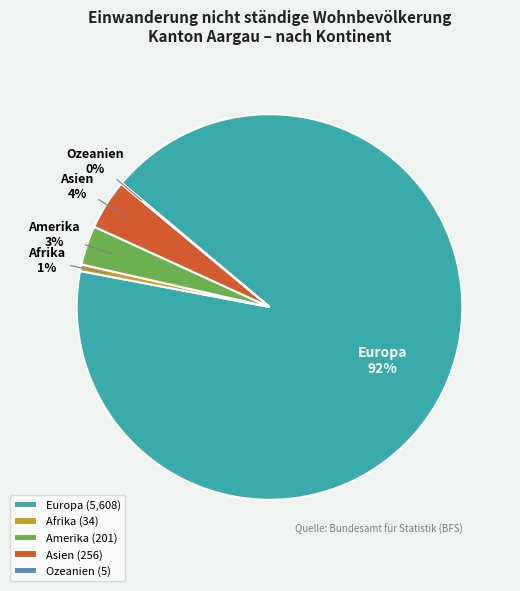

Which has a higher value, Afrika or Amerika?

Amerika